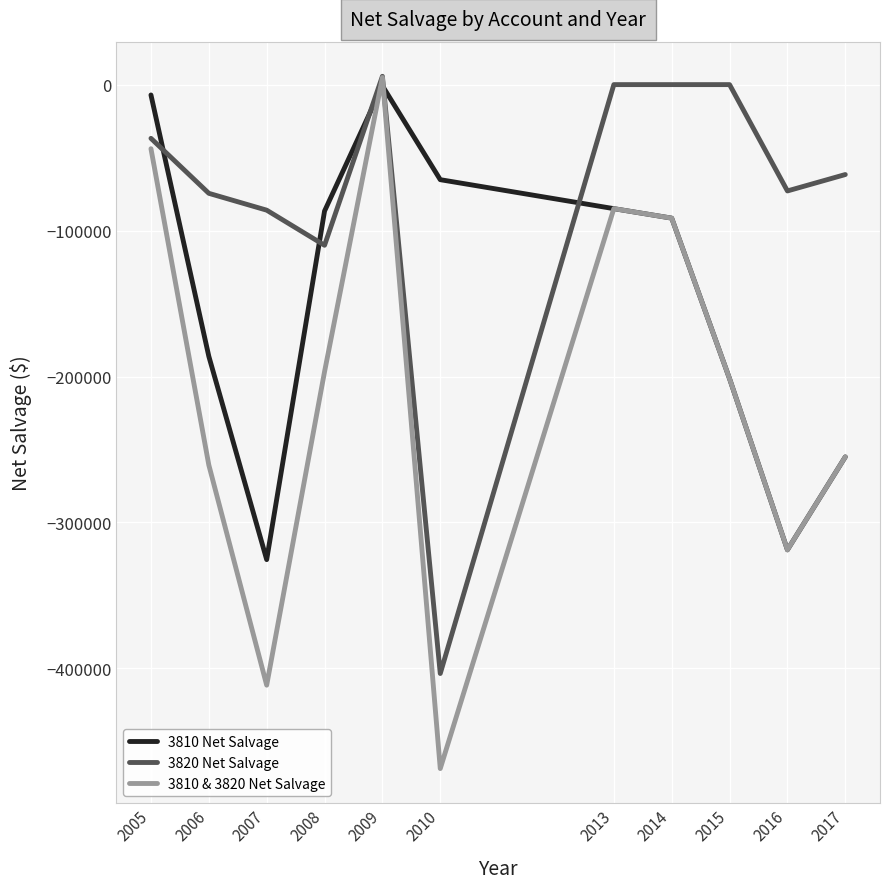

How many series are shown in this chart?

3